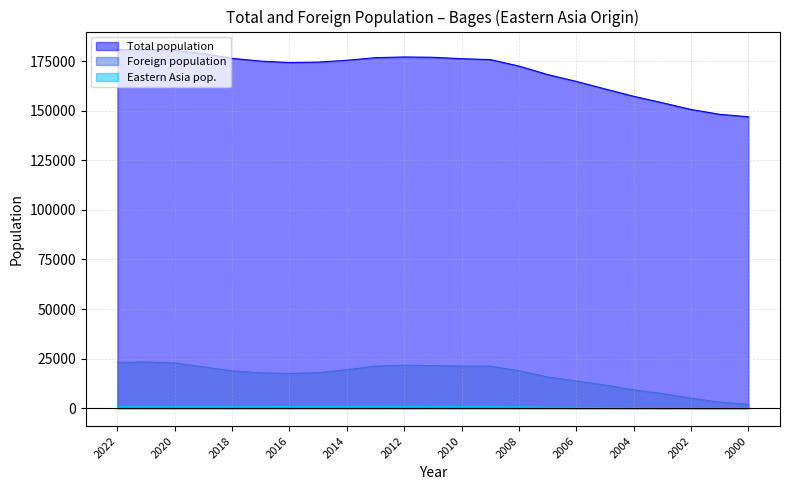

Rank the series at 2002 from highest to lowest value.

Total population, Foreign population, Eastern Asia pop.